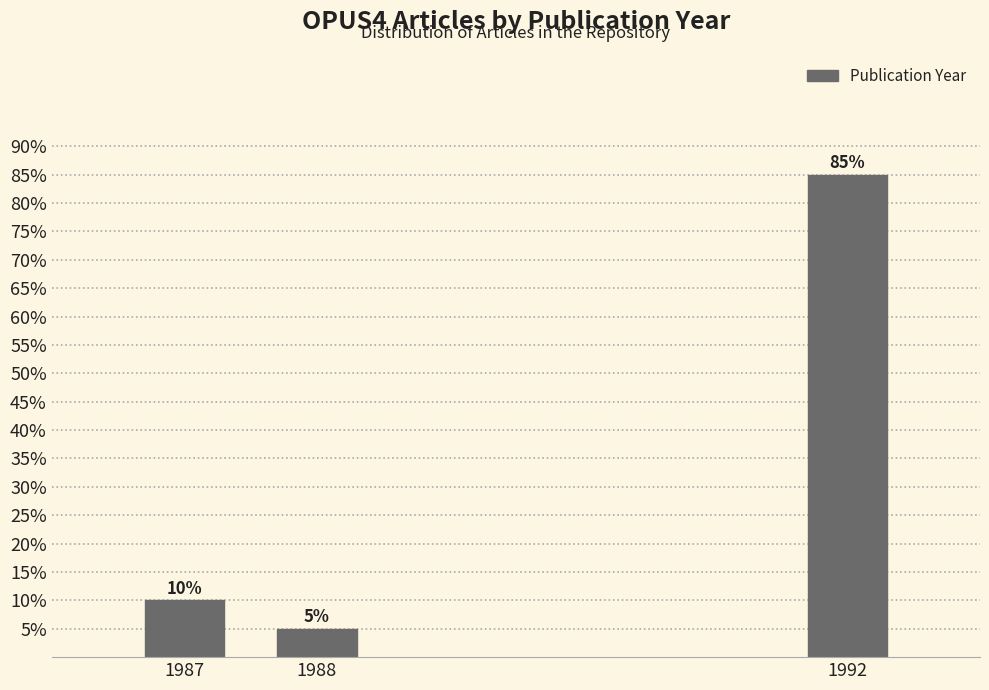

Reading left to right, what are all the values shown in this chart?

10	5	85